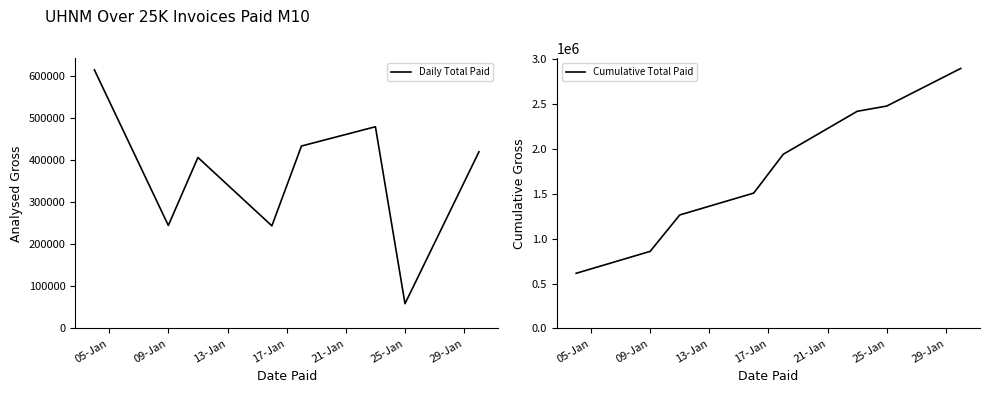

The Cumulative Total Paid series shows 2479178.6 at 25-Jan. True or false?

True